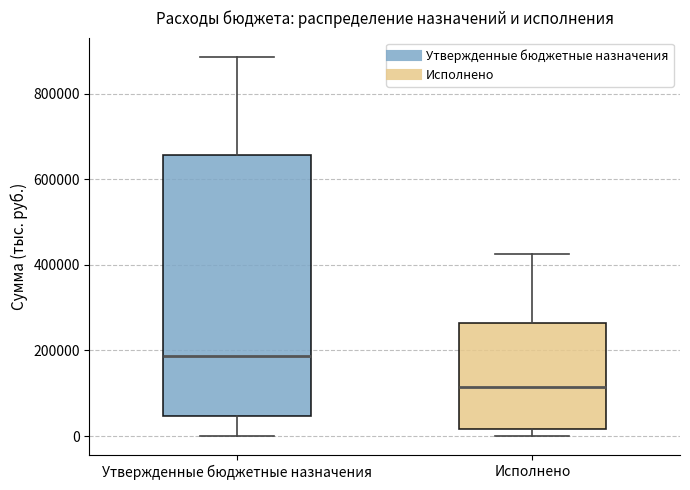

Which box's median line is the highest?

Утвержденные бюджетные назначения